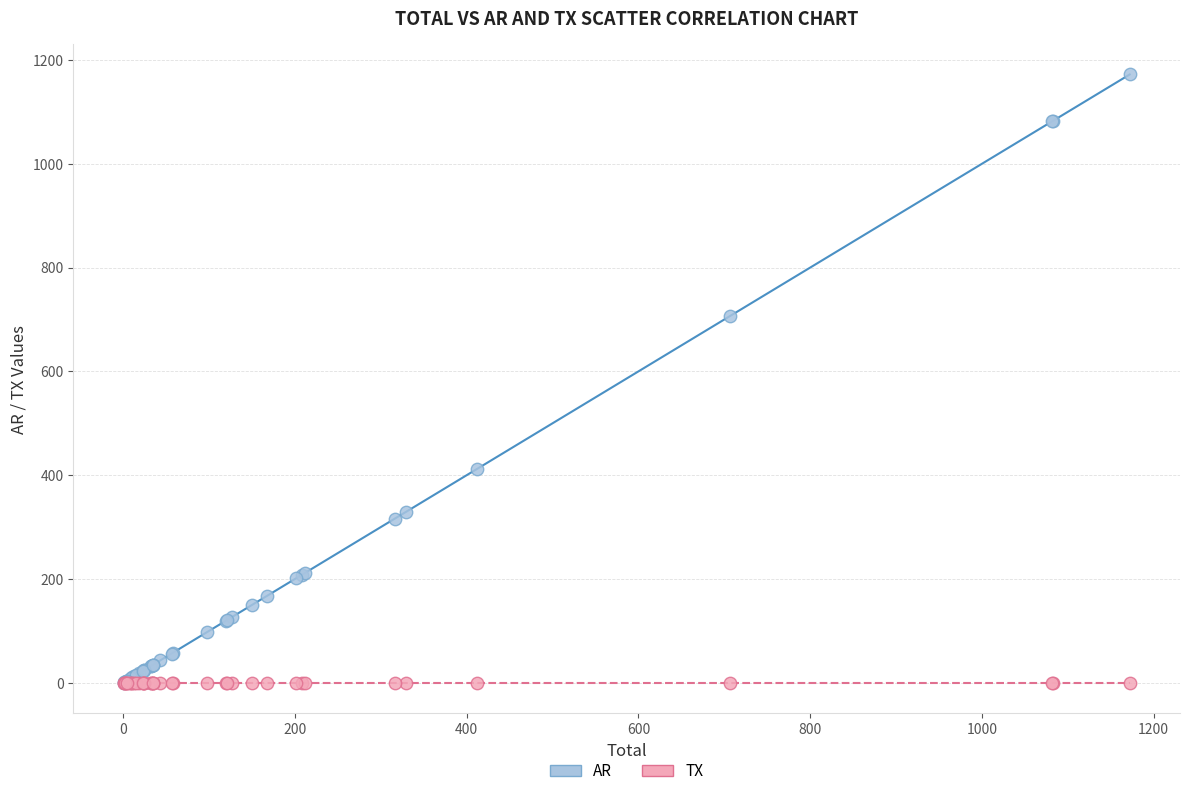

In the AR series, what Y value is closest to 586?

706.1